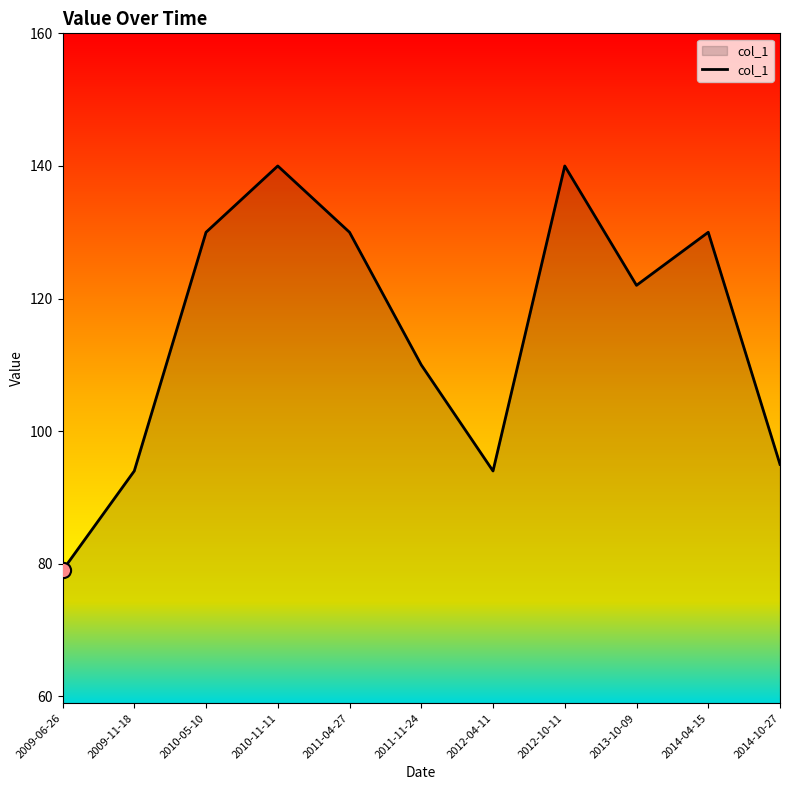

What is the ratio of the value at 2009-06-26 to the value at 2009-11-18?

0.8